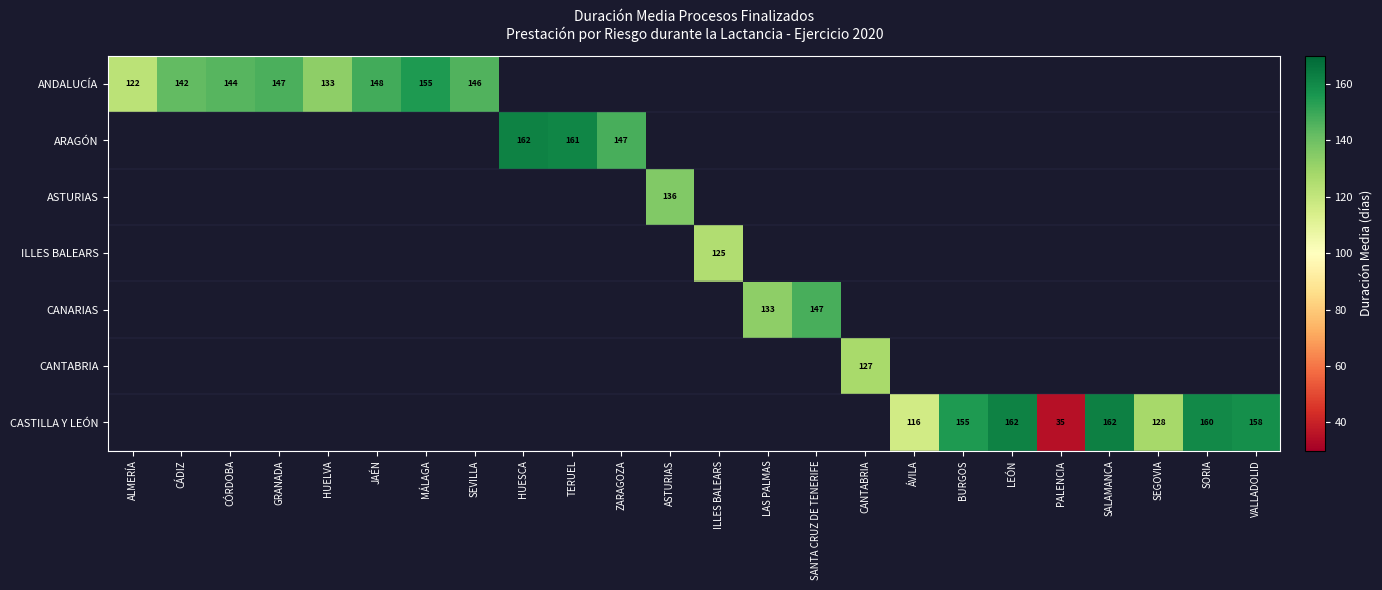

Which label corresponds to the smallest value in the chart?

PALENCIA